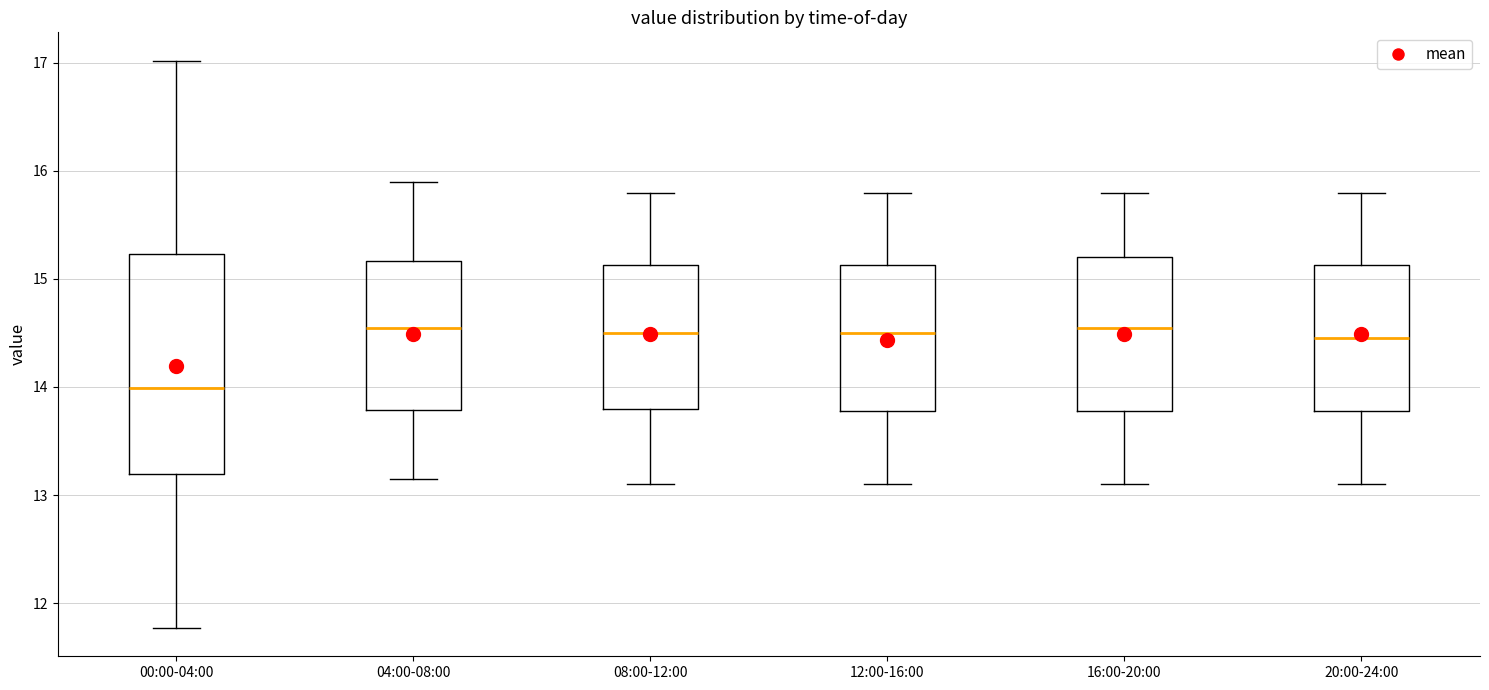

Where does the median line of the box for 08:00-12:00 sit on the y-axis? The values are not printed on the chart, so give them approximately, as read against the axis.

14.5